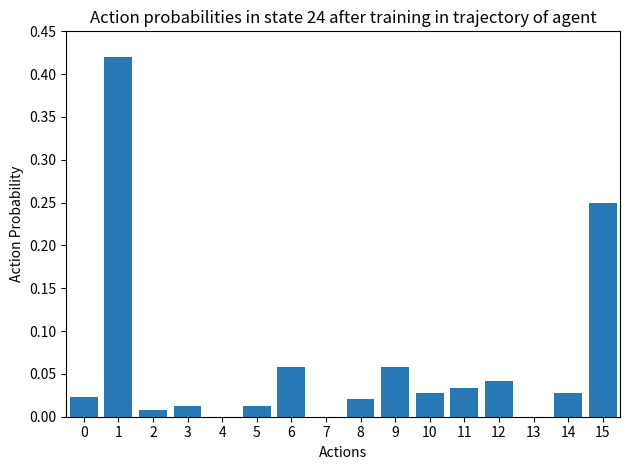

What is the sum of all values?

1.0